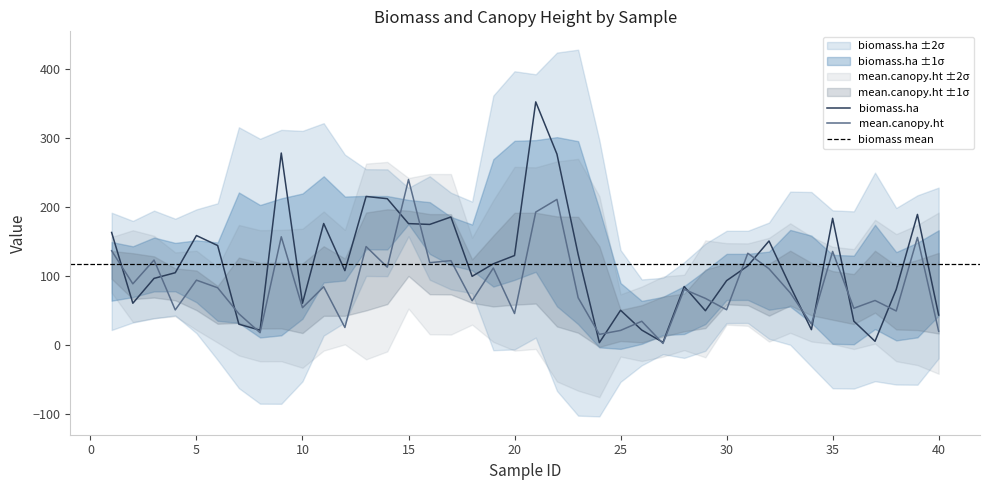

Does the chart display data point markers on the line(s)?

No